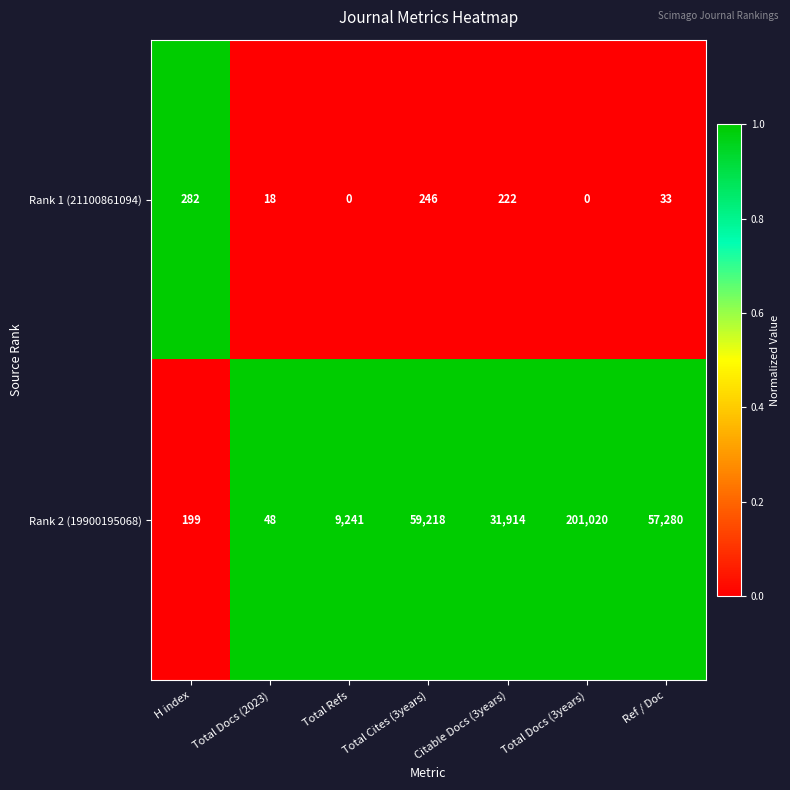

Count the number of categories in the chart.

7